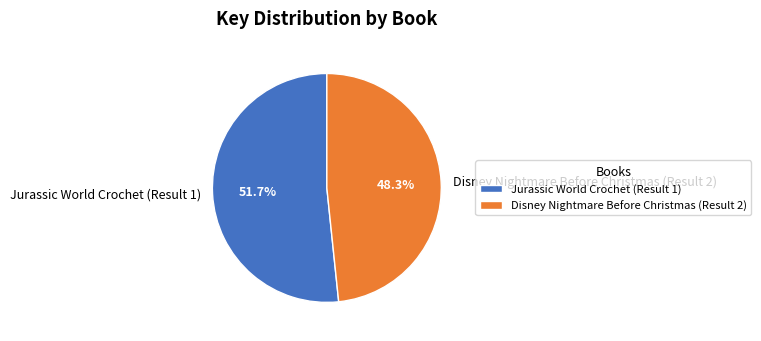

True or false: Disney Nightmare Before Christmas (Result 2) accounts for 48% of the total.

True